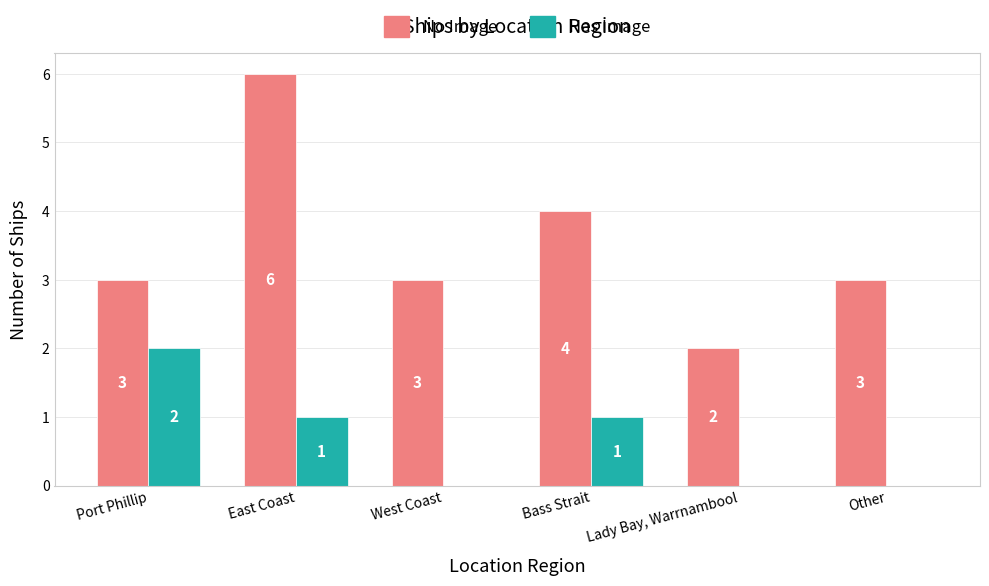

True or false: Has Image has a value of -1 at Other.

False